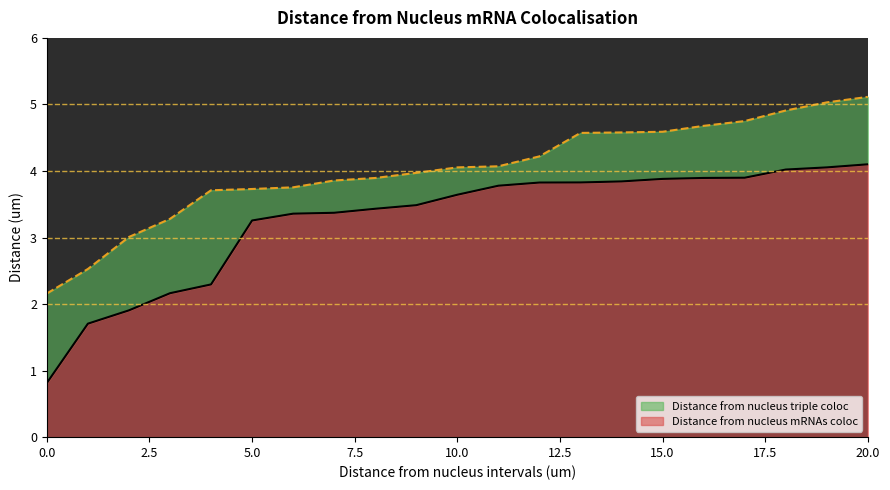

True or false: Distance from nucleus mRNAs coloc and Distance from nucleus triple coloc cross at least once.

False